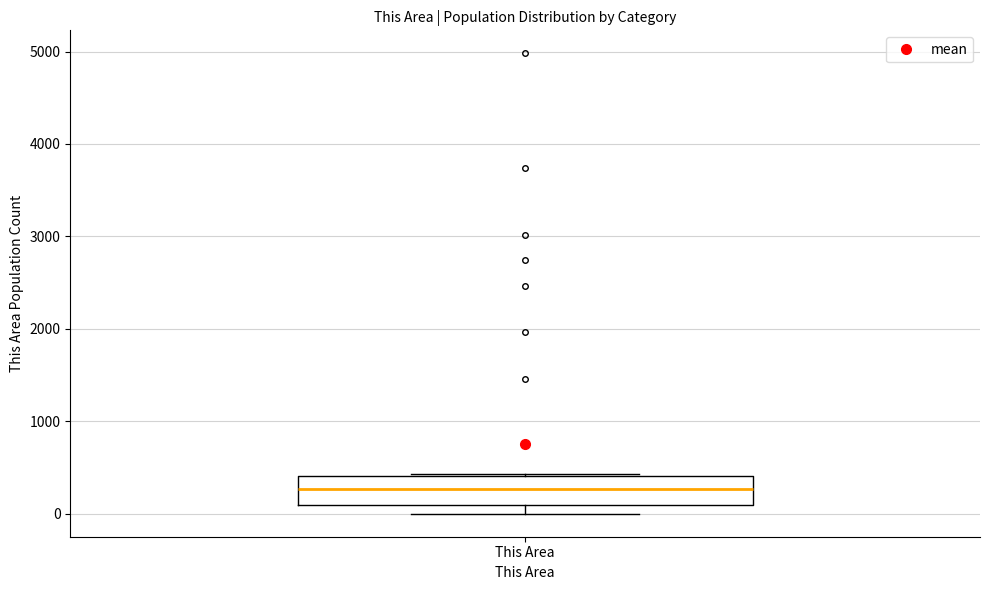

Where is the lower edge of the box for This Area on the y-axis? The values are not printed on the chart, so give them approximately, as read against the axis.

100